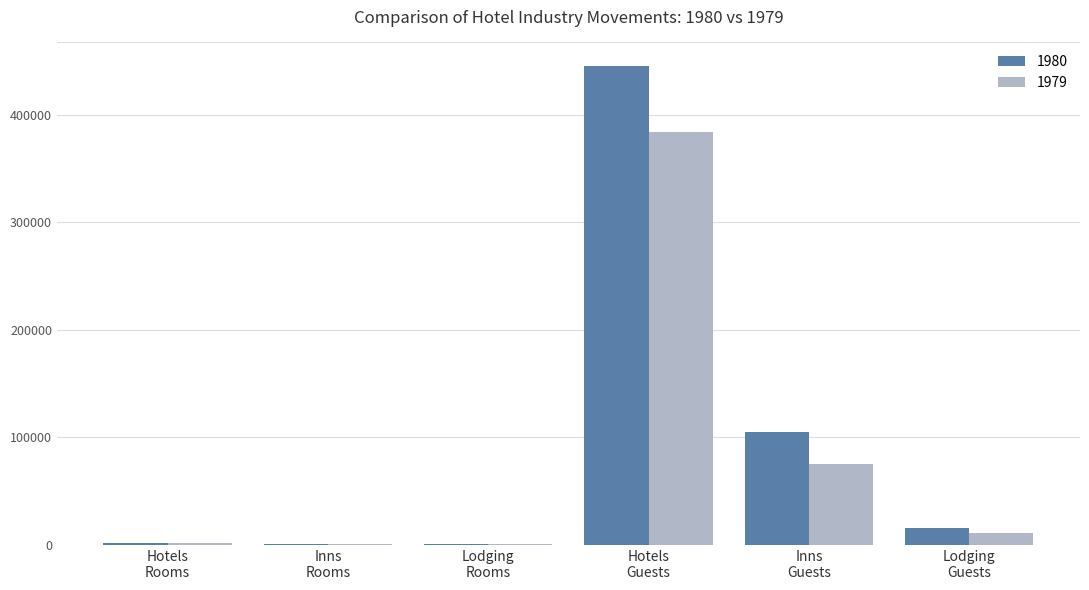

The value of 1979 at Inns
Guests is 113499. True or false?

False